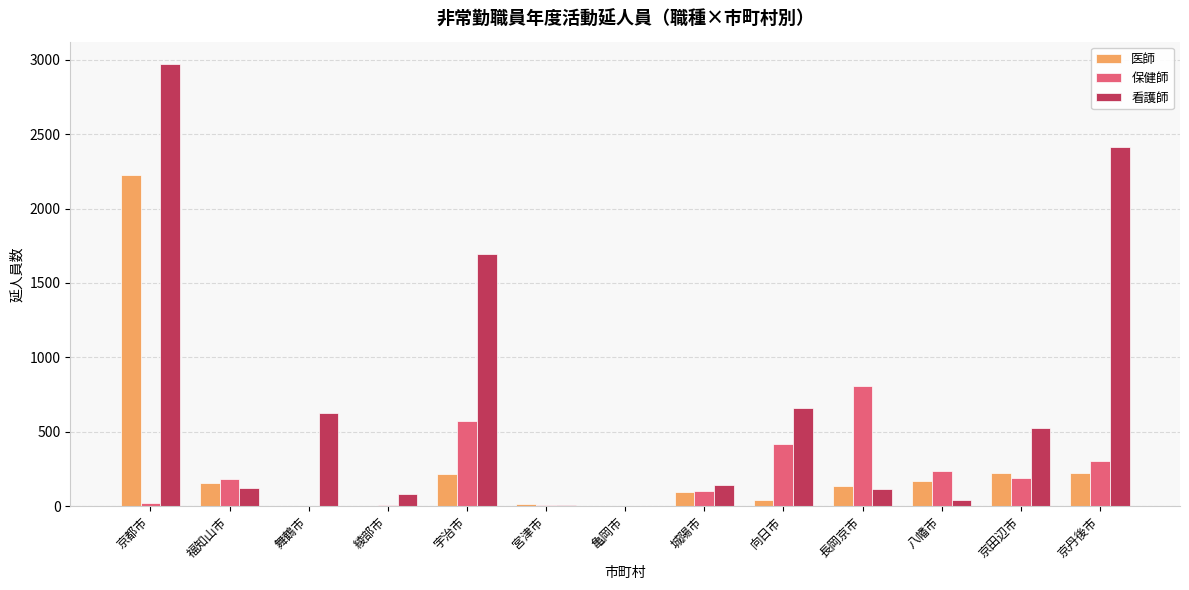

The 医師 series shows 225 at 京丹後市. True or false?

True